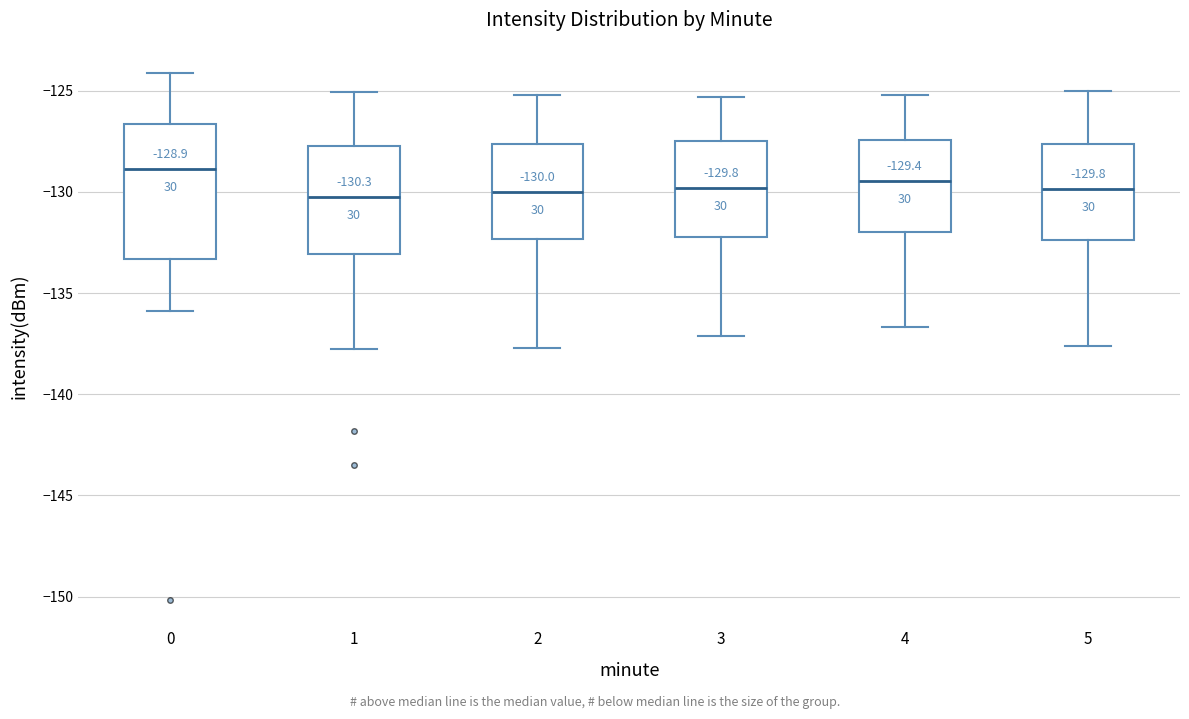

Which box is the tallest, from its lower edge to its upper edge?

0